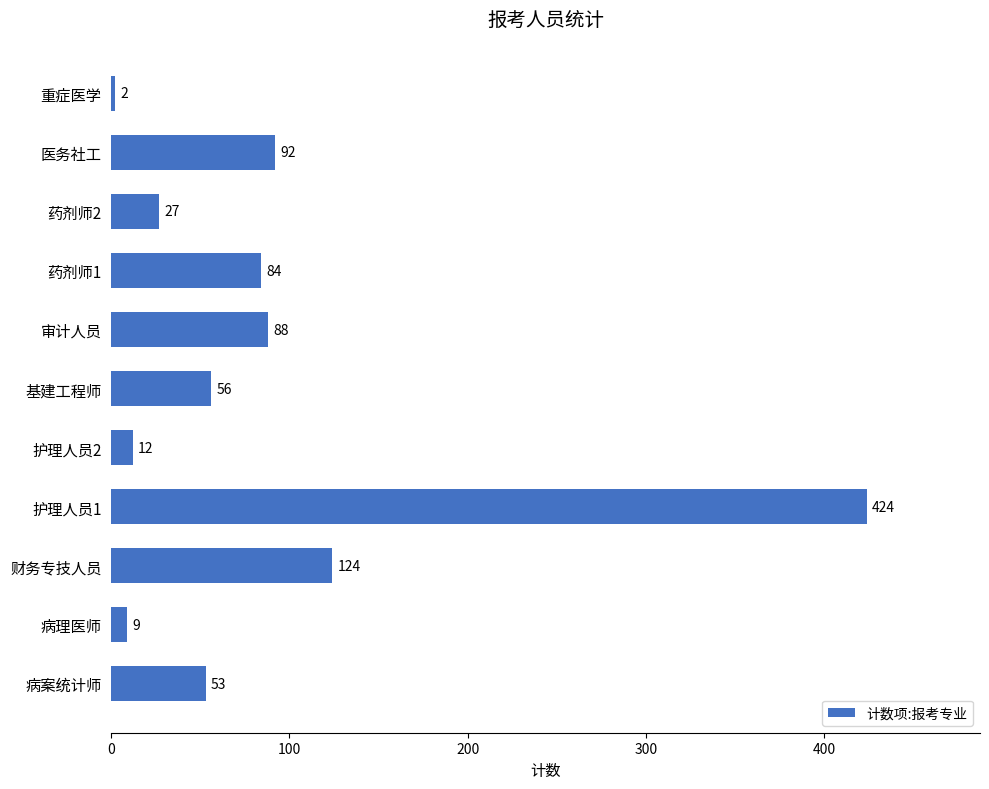

List the labels in order of value, largest first.

护理人员1, 财务专技人员, 医务社工, 审计人员, 药剂师1, 基建工程师, 病案统计师, 药剂师2, 护理人员2, 病理医师, 重症医学